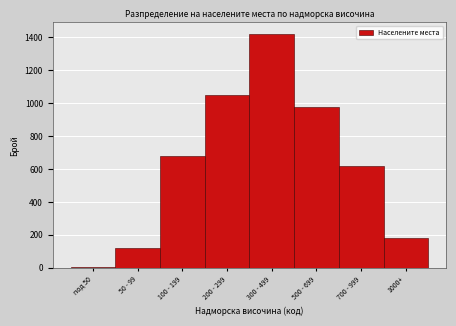

Reading left to right, what are all the values shown in this chart?

под 50=5	50 - 99=120	100 - 199=680	200 - 299=1050	300 - 499=1420	500 - 699=980	700 - 999=620	1000+=180